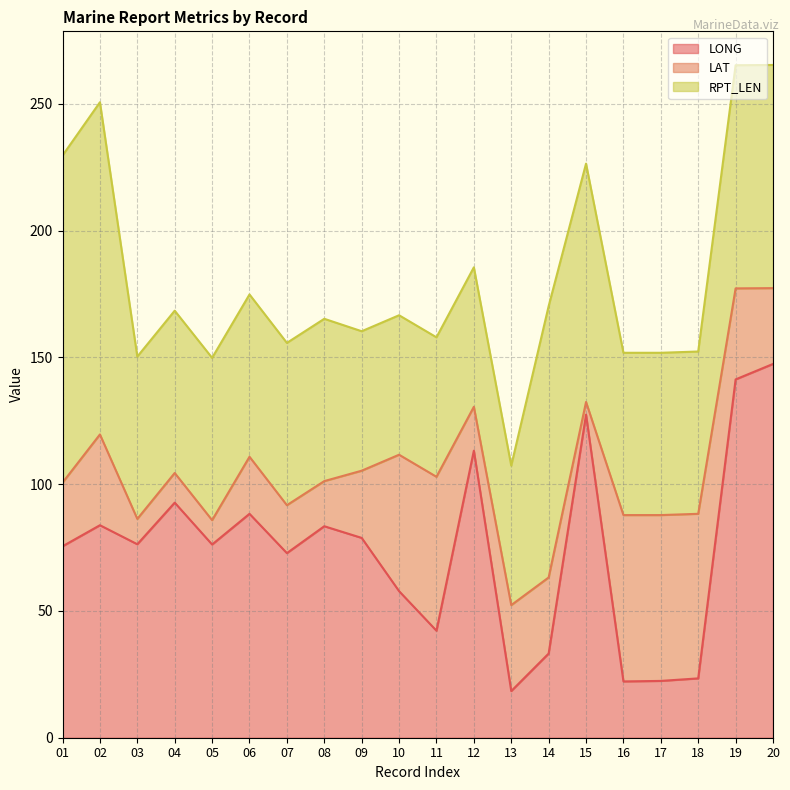

At which label is LAT closest to 35?

02